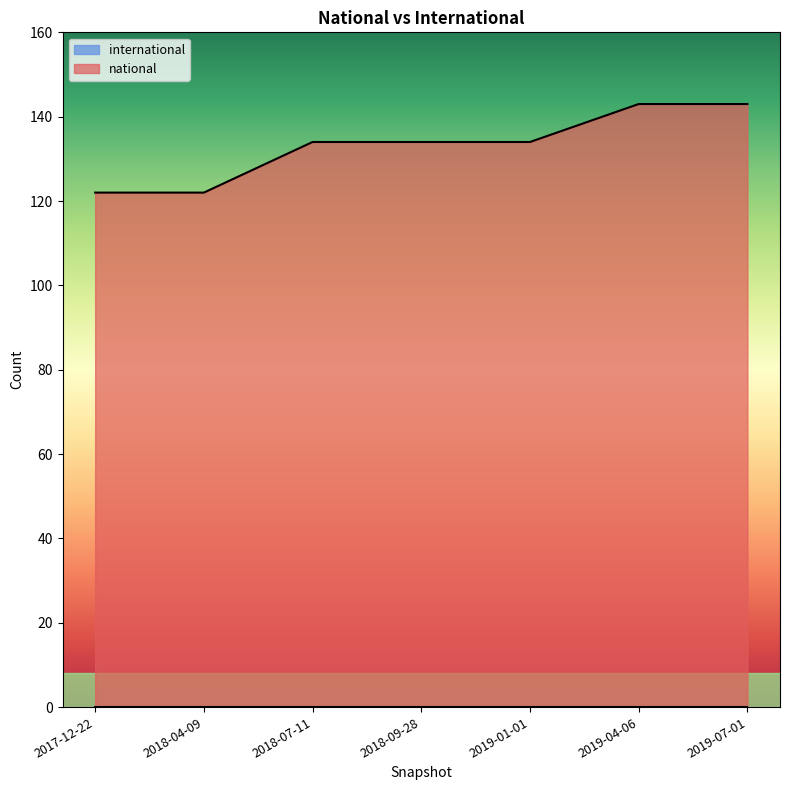

The value of national at 2019-04-06 is 143. True or false?

True